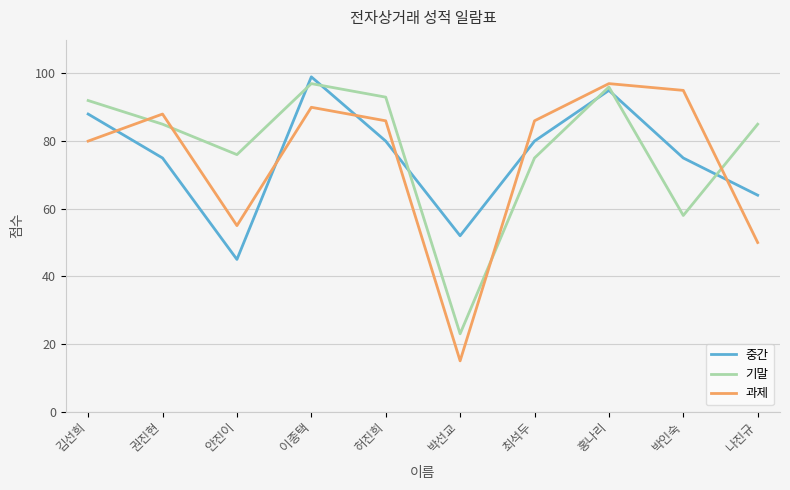

What is the minimum value for 과제?

15